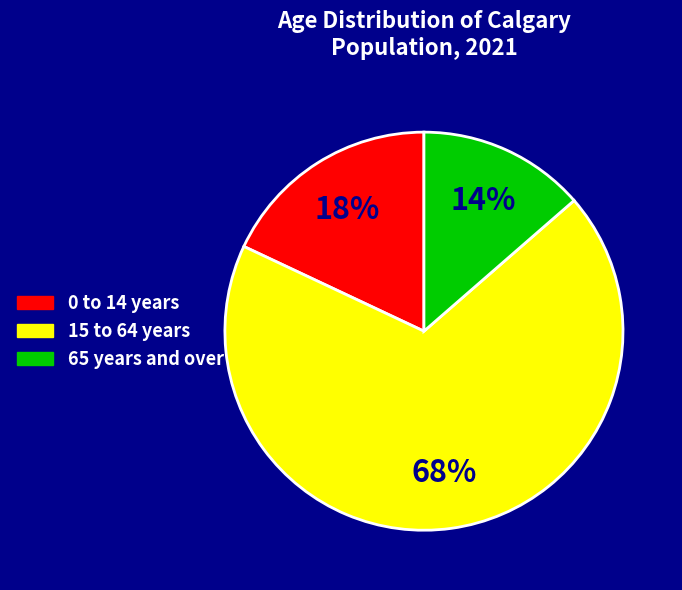

To the nearest percent, what portion does 65 years and over represent?

14%